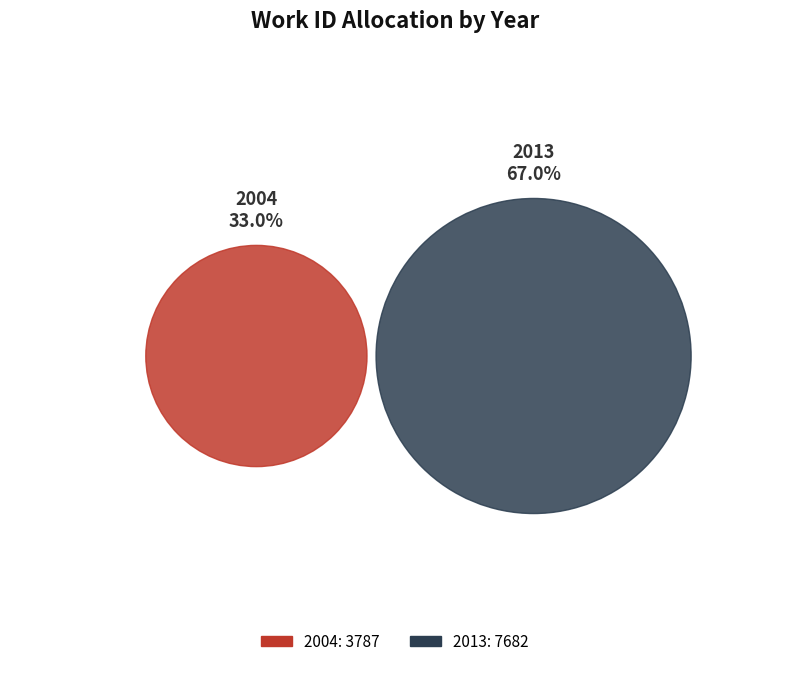

True or false: 2013 accounts for 57% of the total.

False